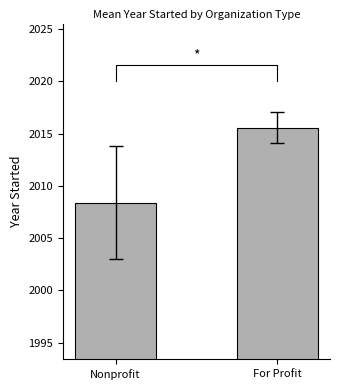

What is the smallest value displayed?

2008.4